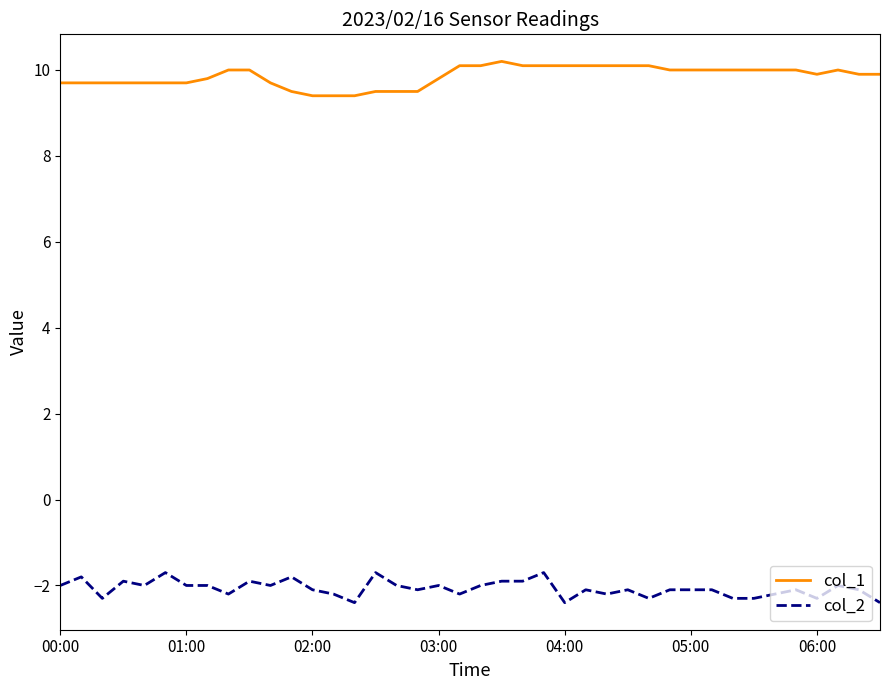

List the series in order of their overall mean, lowest first.

col_2, col_1